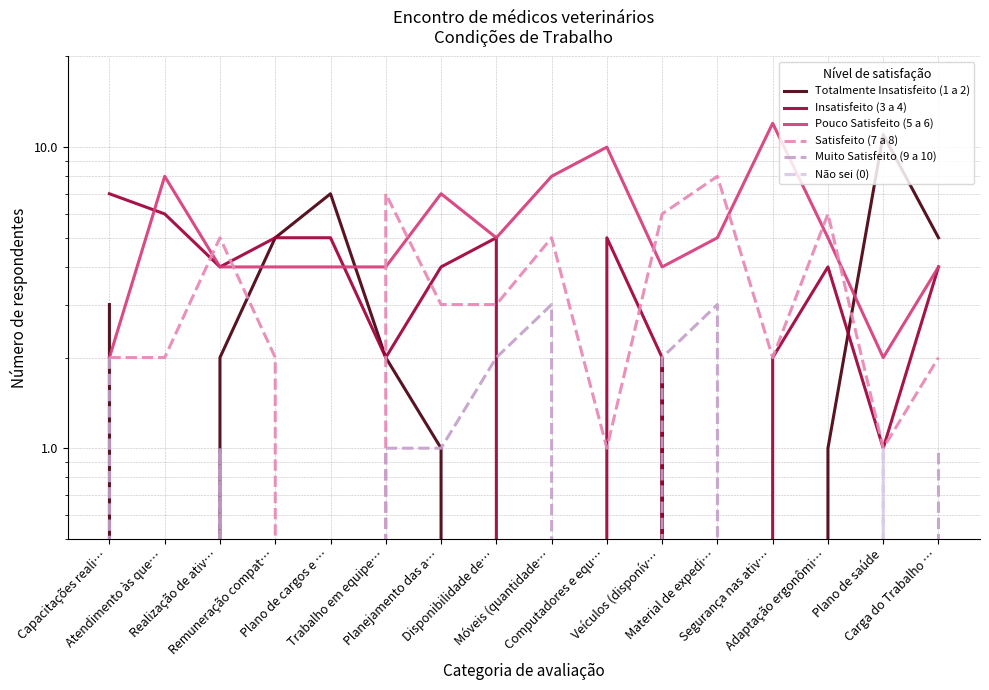

Between Disponibilidade de… and Plano de saúde, which series saw the biggest shift?

Totalmente Insatisfeito (1 a 2)